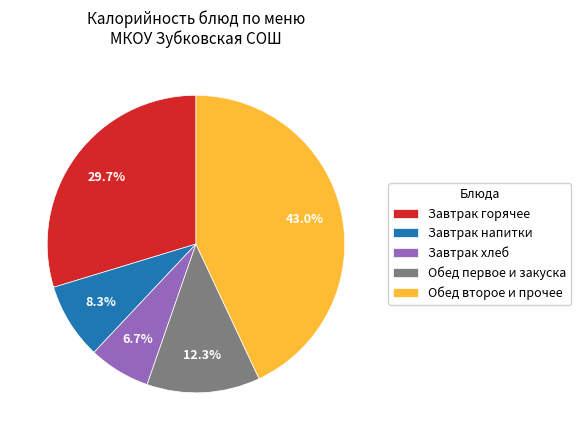

What portion of the pie excludes Обед второе и прочее?

57.0%